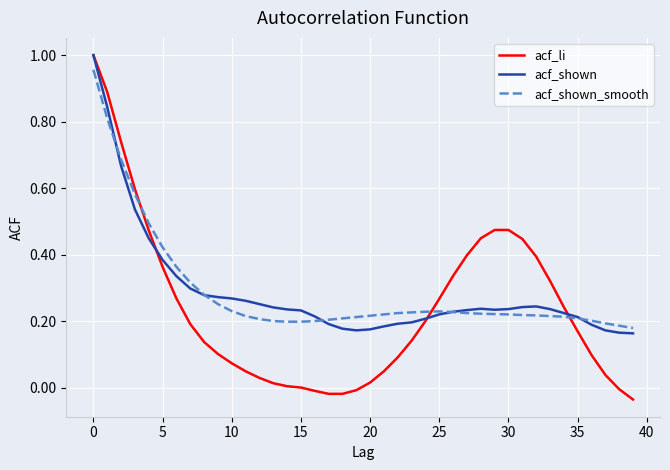

Which series has the widest spread of values?

acf_li